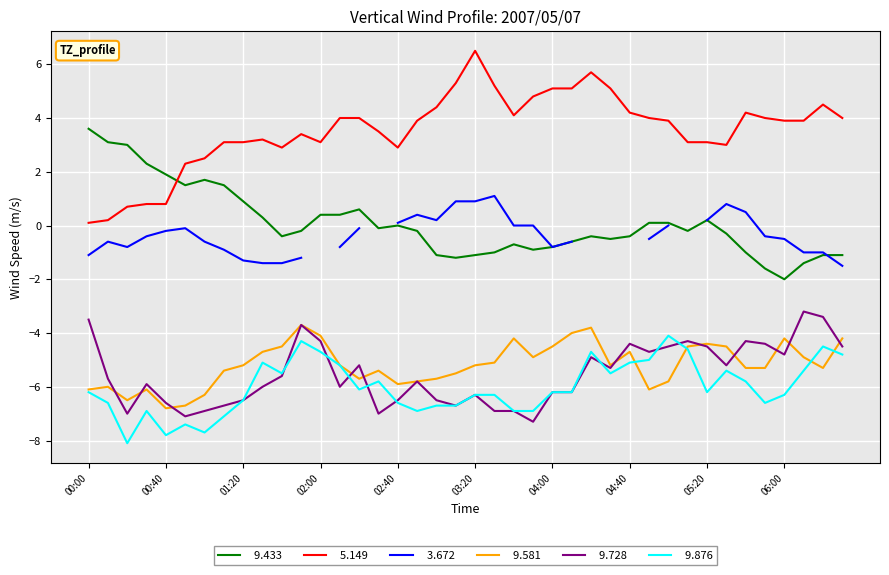

How many data points in   5.149 are above 3?

30